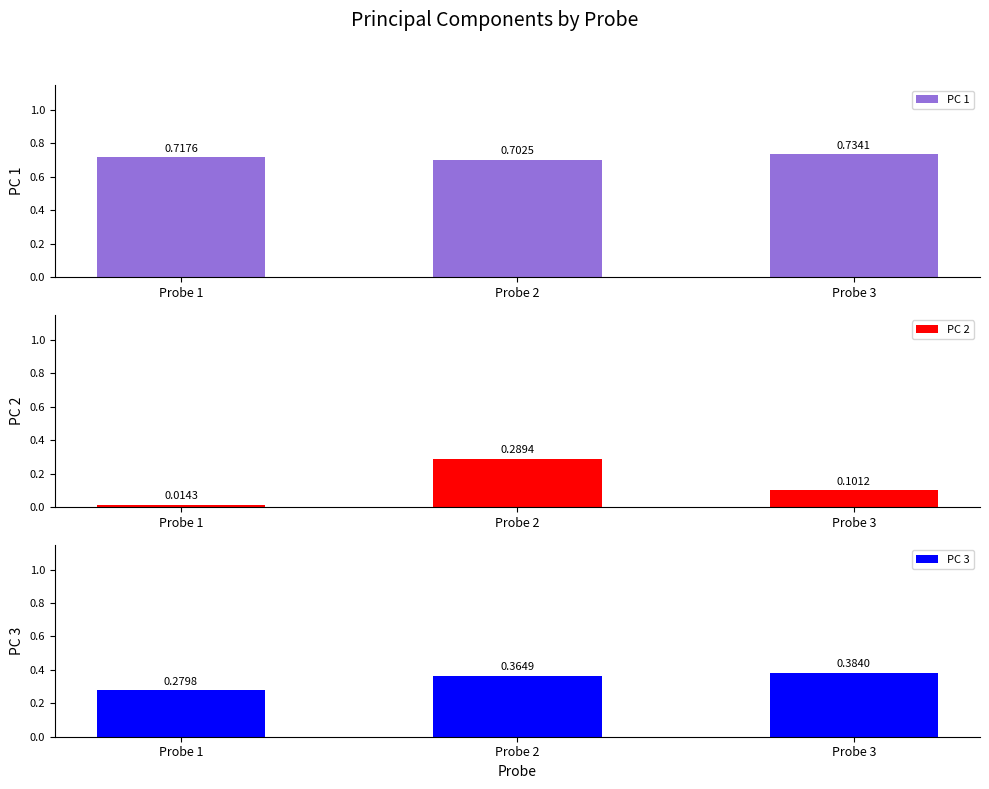

What is the lowest value of the PC 3 series?

0.3